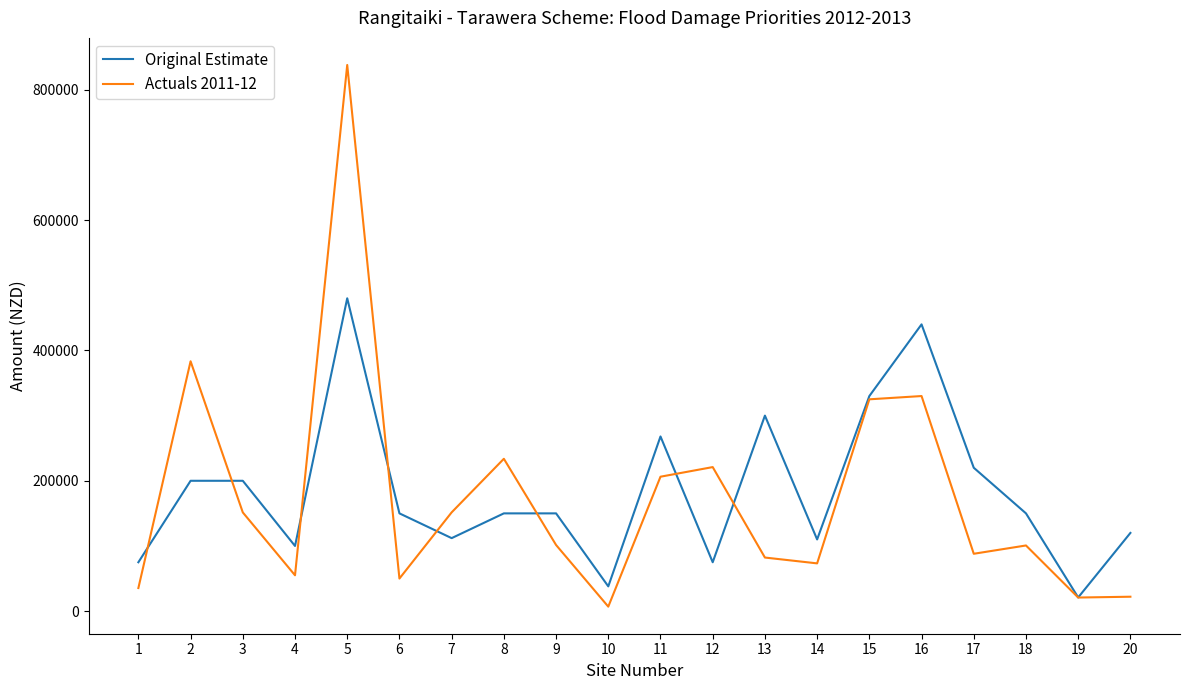

Between 4 and 13, which series saw the biggest shift?

Original Estimate